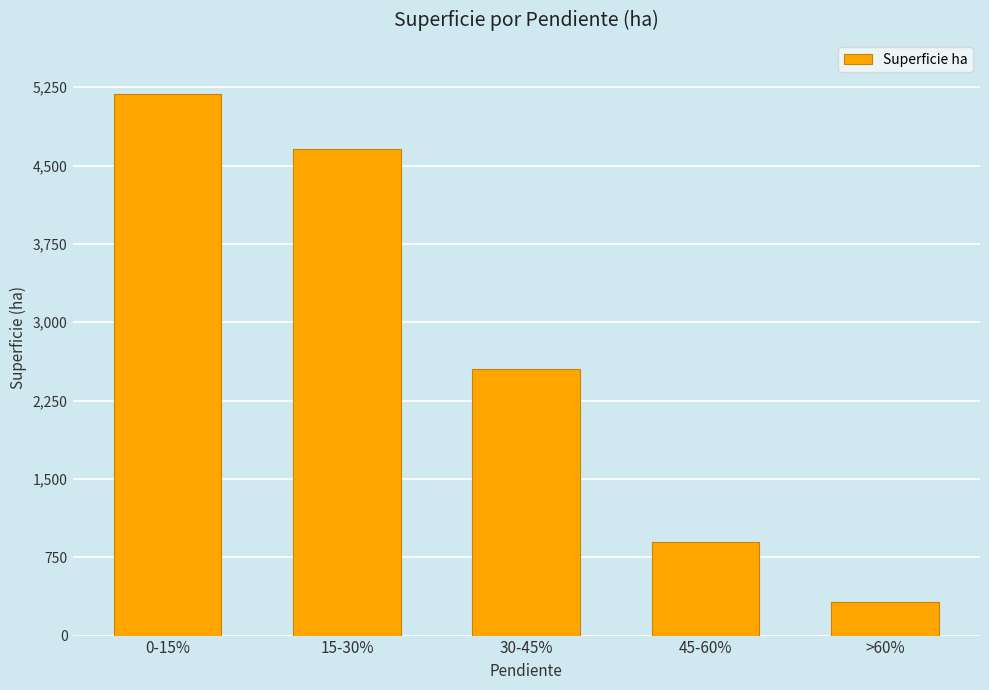

Reading left to right, extract all data points from this chart.

5183.8	4654.7	2557.0	893.9	320.6